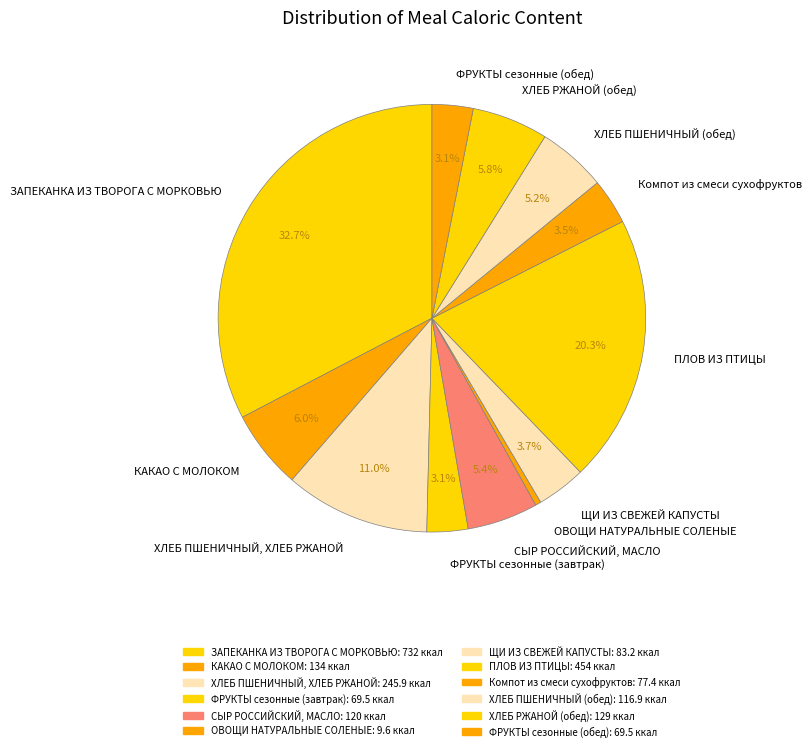

Combined, do ЗАПЕКАНКА ИЗ ТВОРОГА С МОРКОВЬЮ and ХЛЕБ ПШЕНИЧНЫЙ (обед) account for over 50%?

No